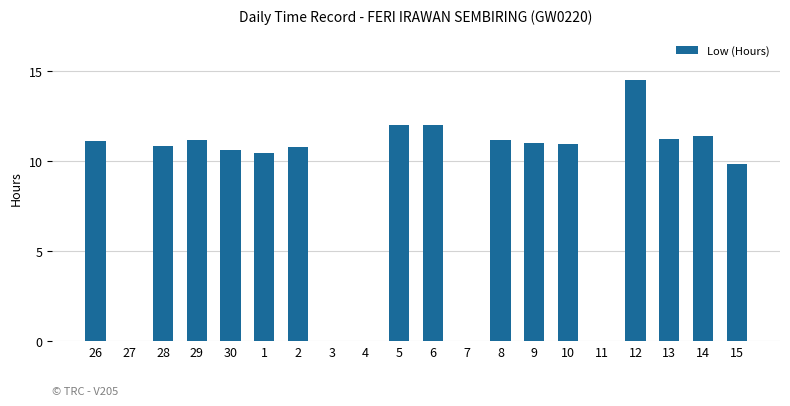

At which label does the data first exceed 10?

26